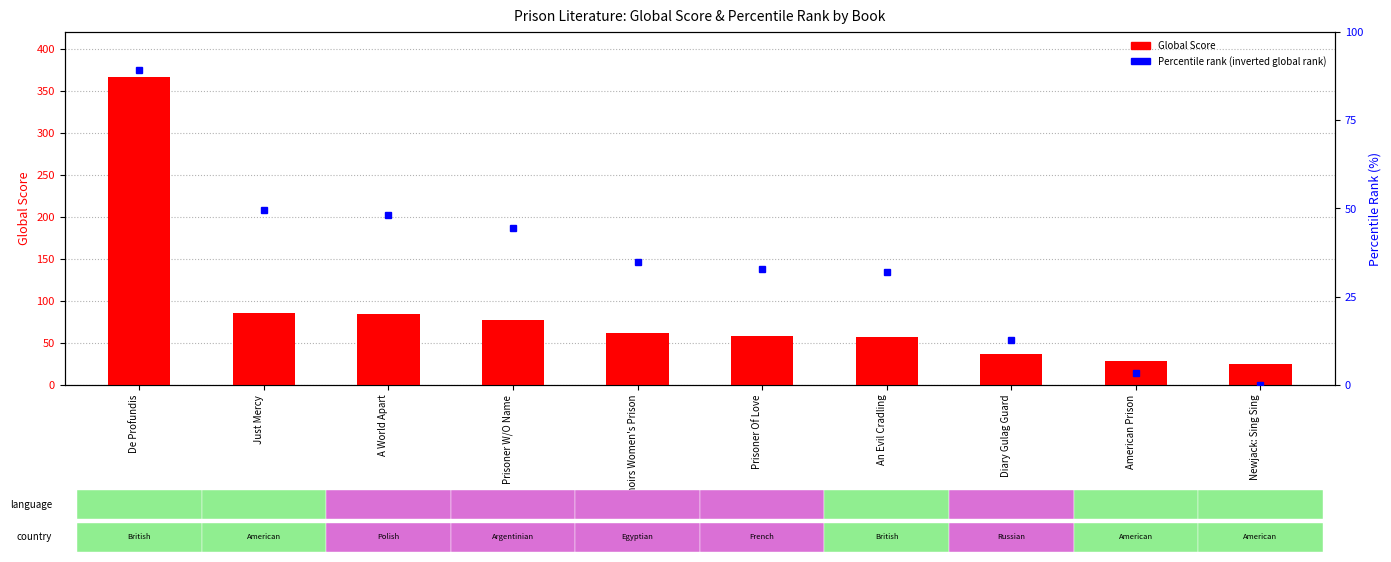

Which label corresponds to the smallest value in the chart?

Newjack: Sing Sing